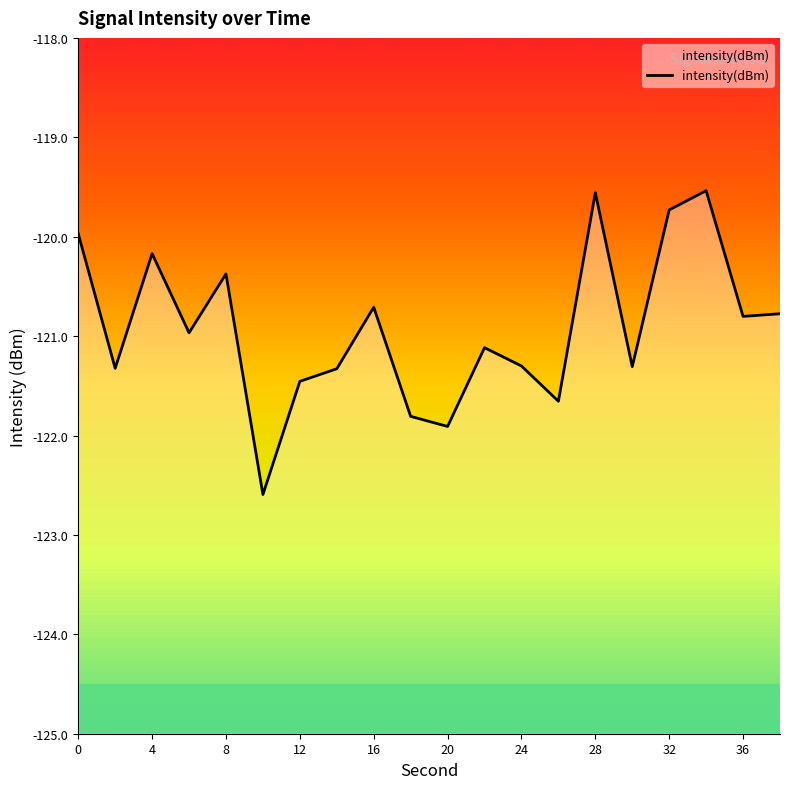

What is the smallest value displayed?

-122.6